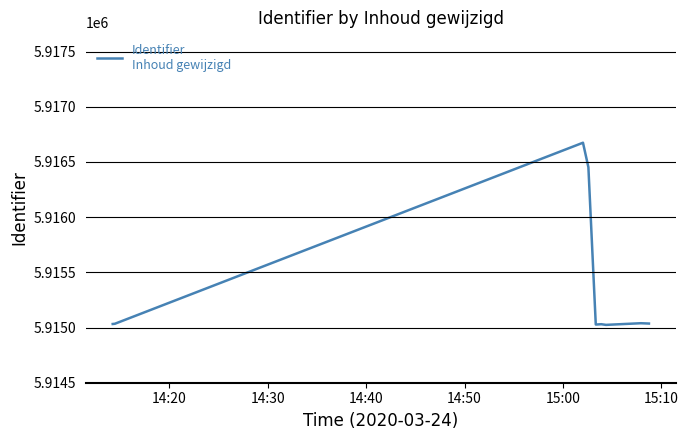

What is the difference between the maximum and minimum values?

1650